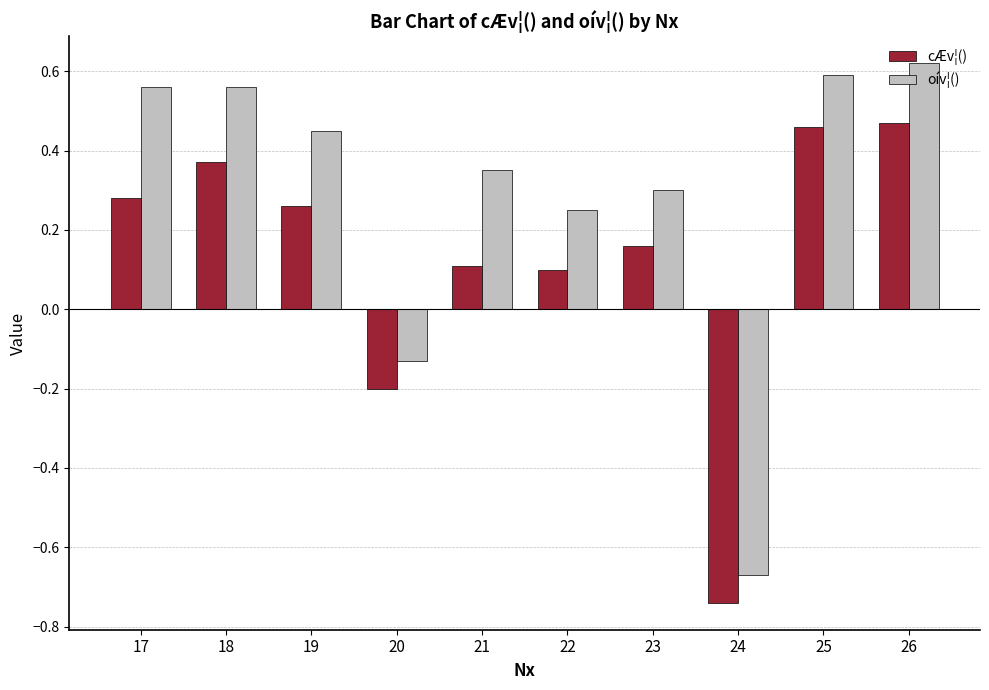

Which series has the largest total across all categories?

oív¦()